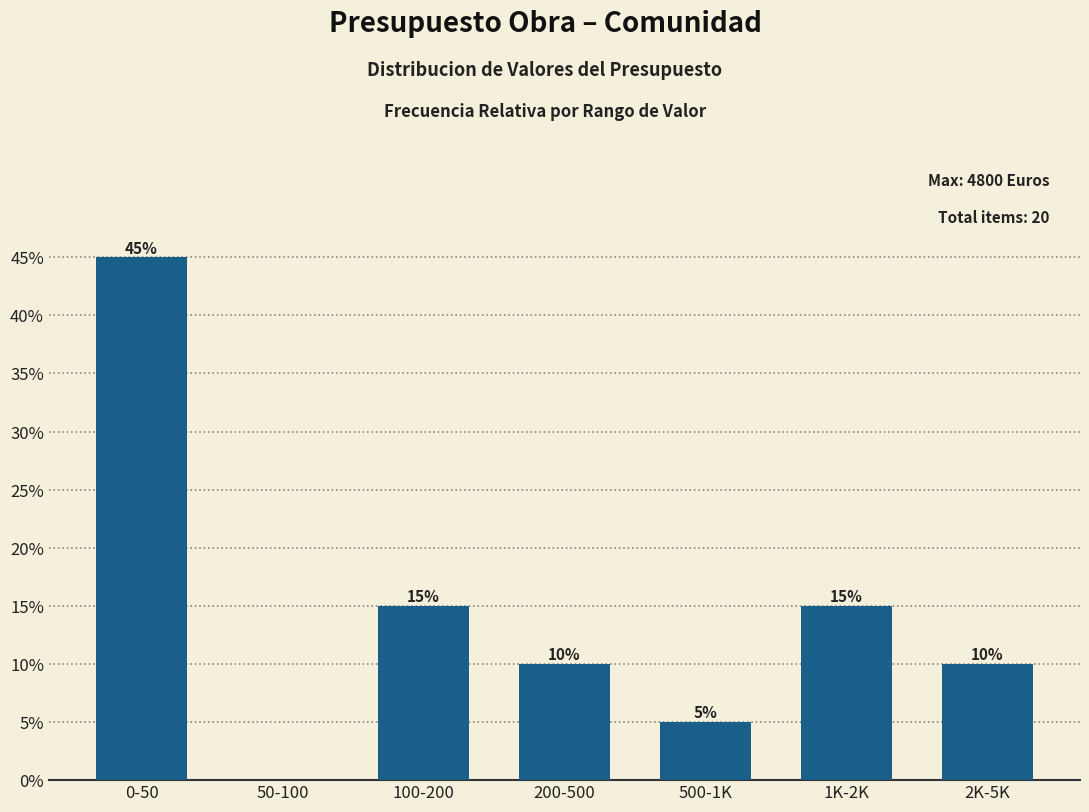

Reading left to right, list all the values displayed in this chart.

0-50=45	50-100=0	100-200=15	200-500=10	500-1K=5	1K-2K=15	2K-5K=10